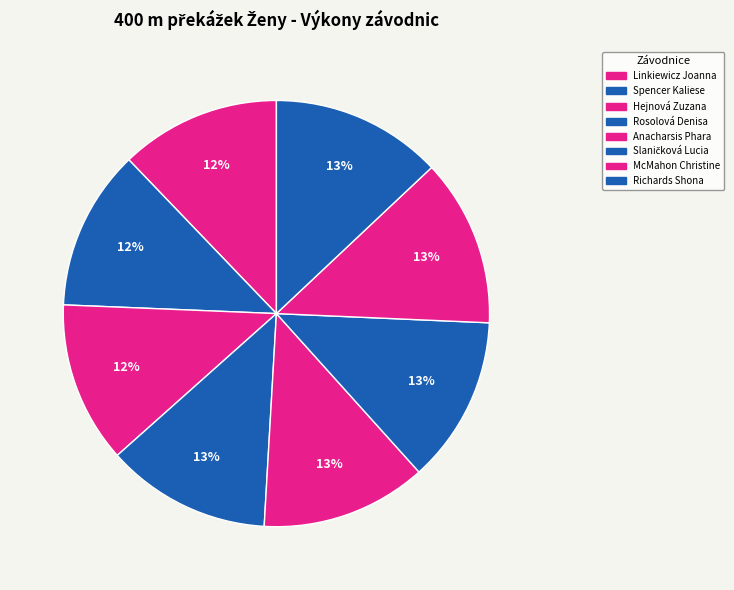

Which slice is the largest?

Richards Shona